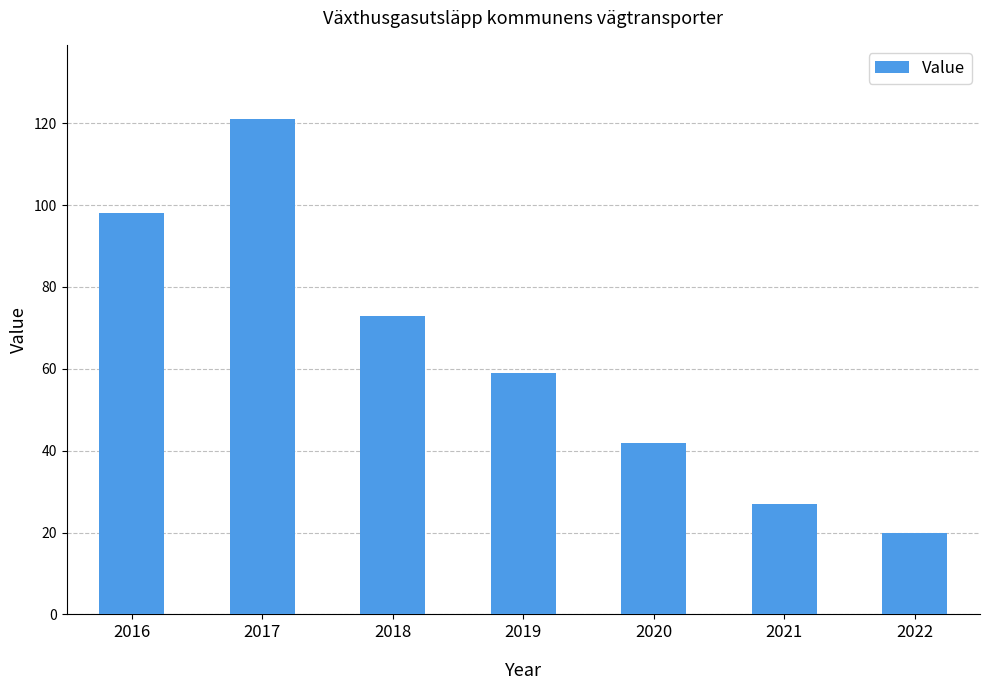

At which category does the chart reach its peak across all series?

2017